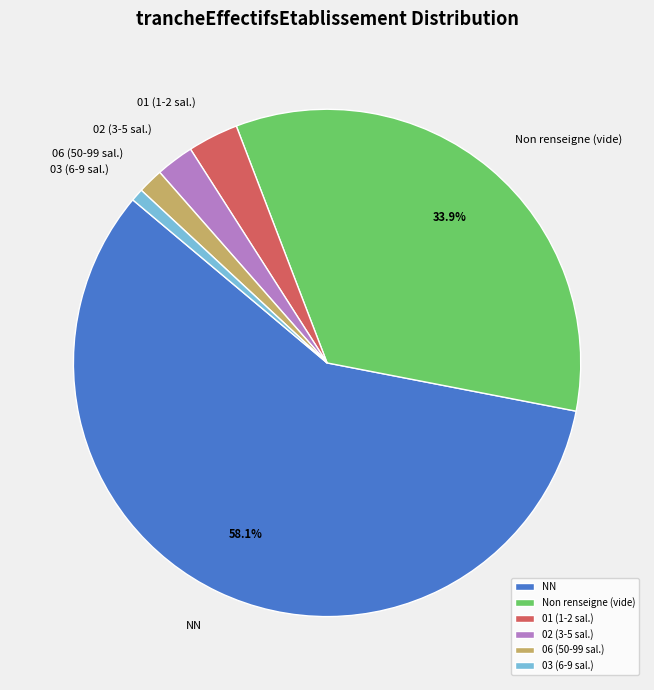

Which slice represents more than half of the pie?

NN